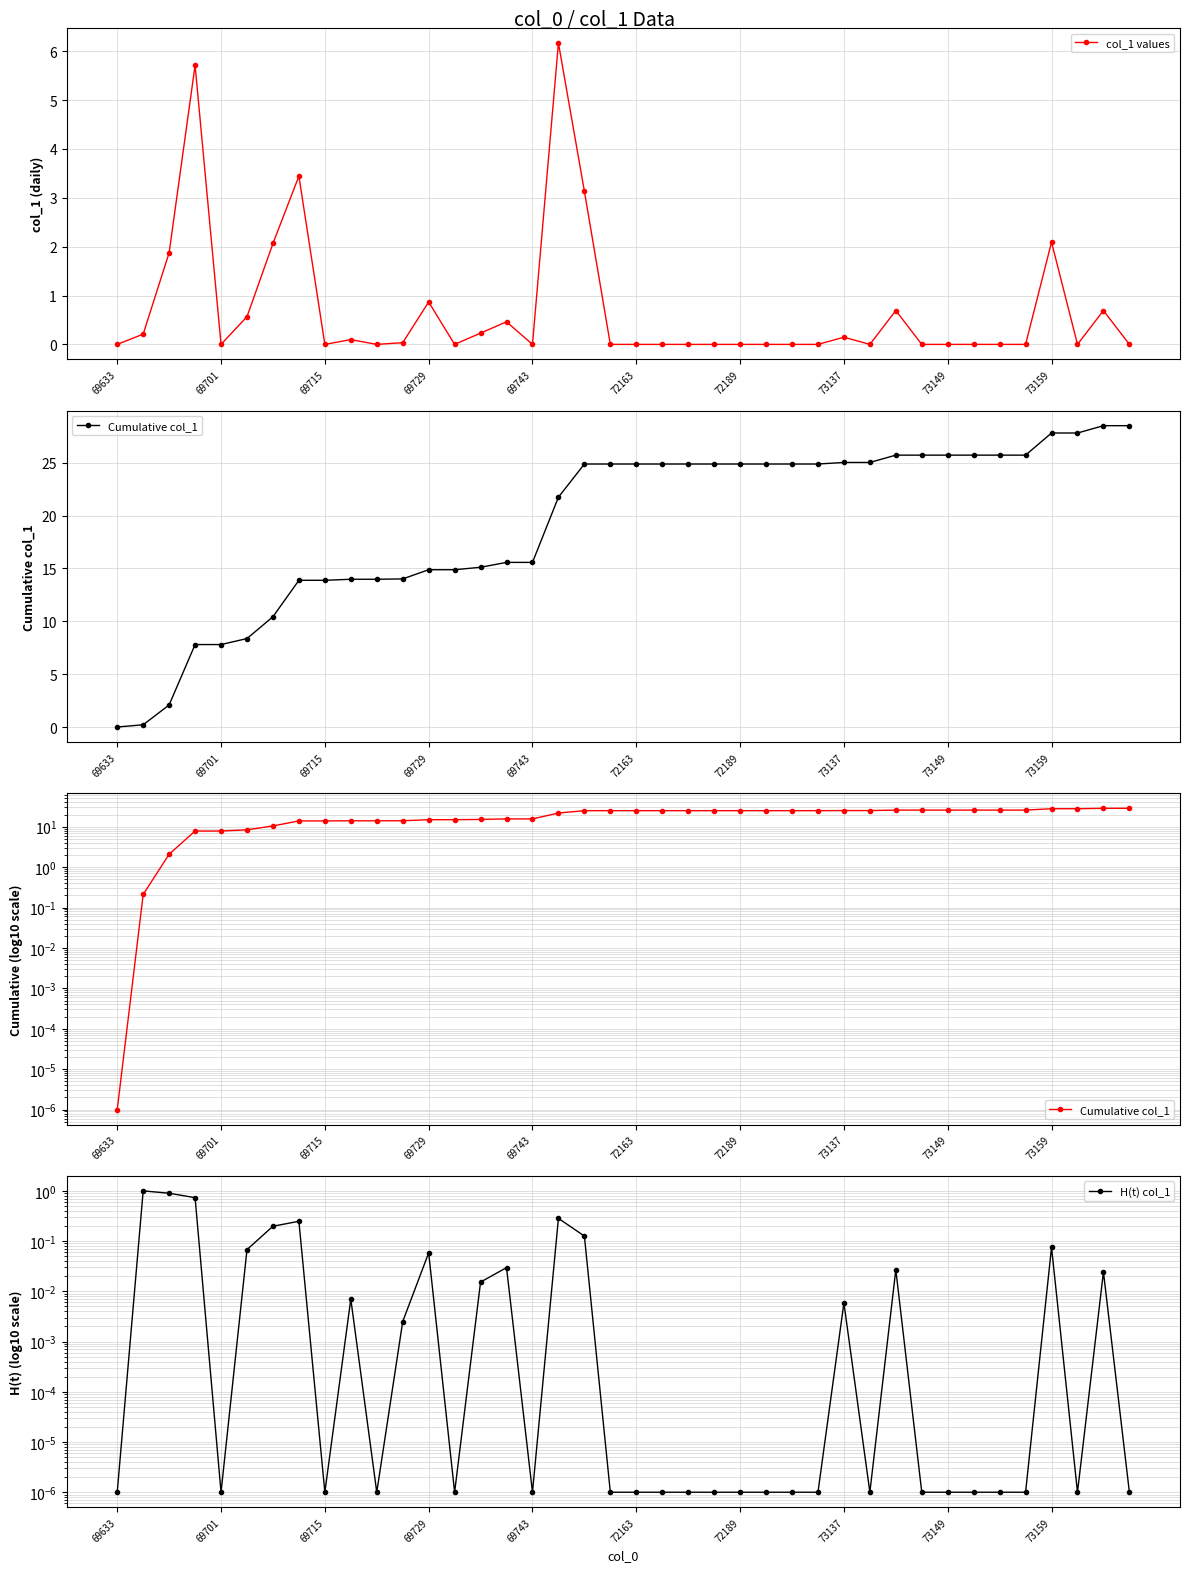

Which series has the widest spread of values?

Cumulative col_1